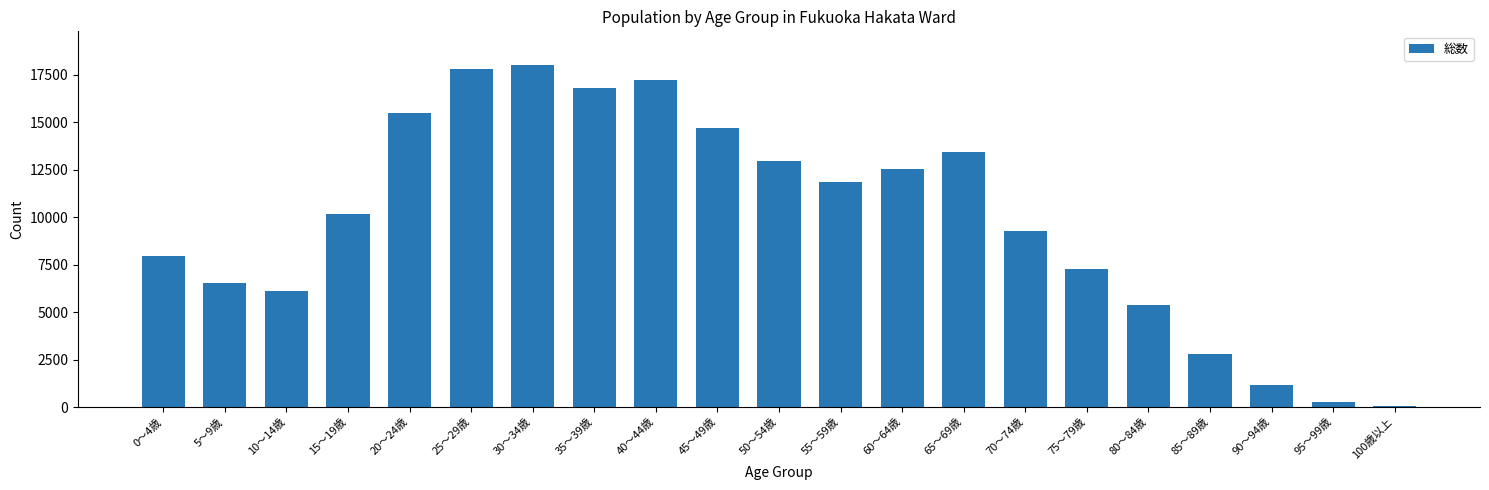

What is the maximum value shown in the chart?

17988